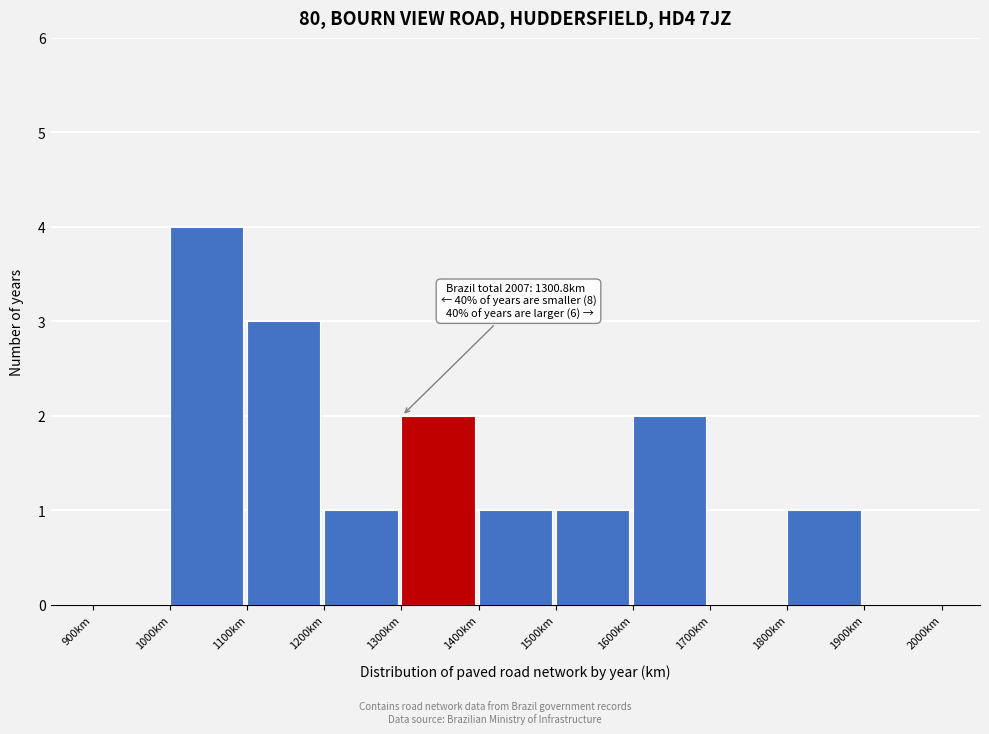

Which range on the x-axis has the tallest bar?

1000 to 1100